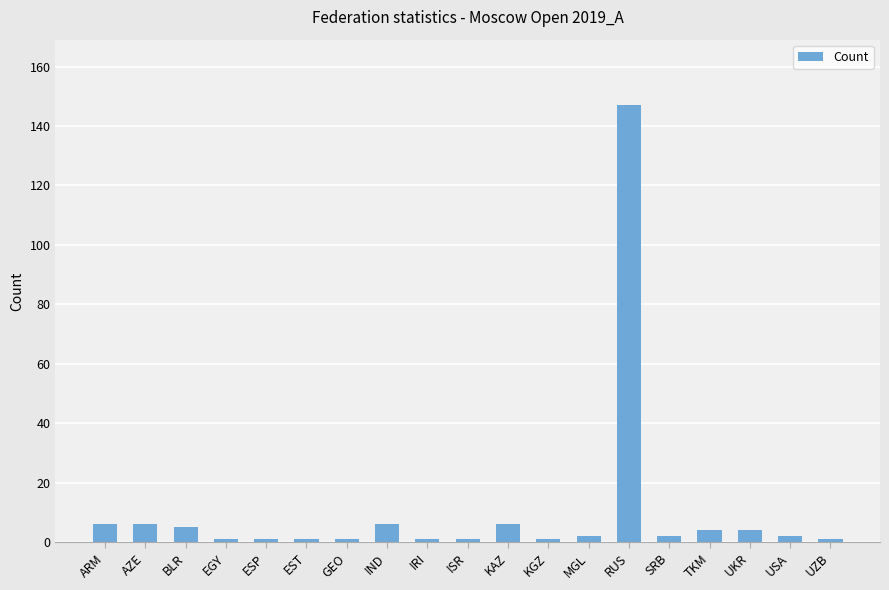

At which category does the chart reach its peak across all series?

RUS